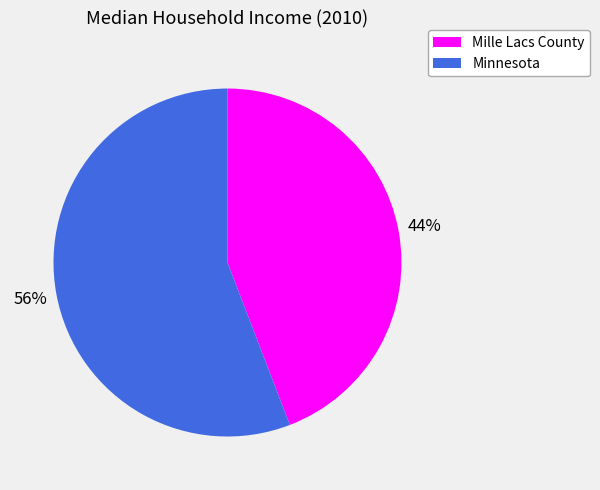

What percentage is the Mille Lacs County slice, to the nearest percent?

44%